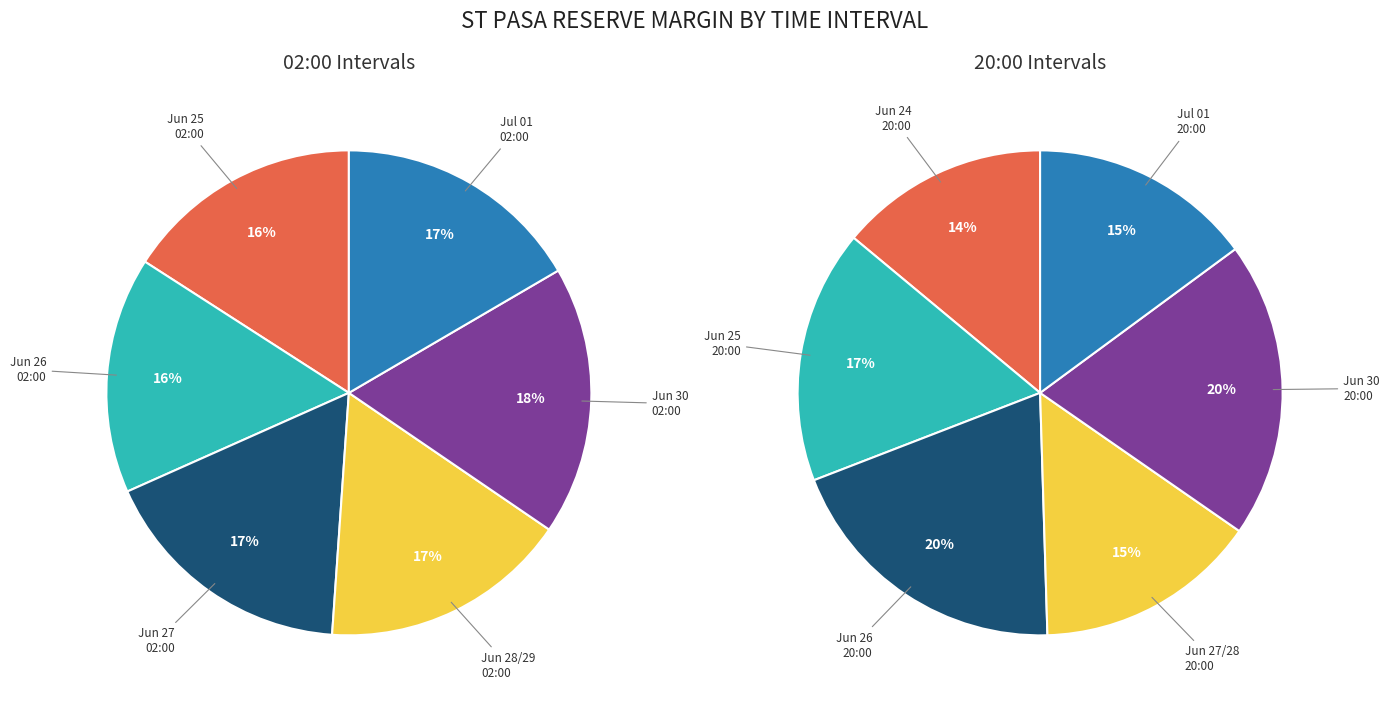

Does 1 represent more than half of the total?

No